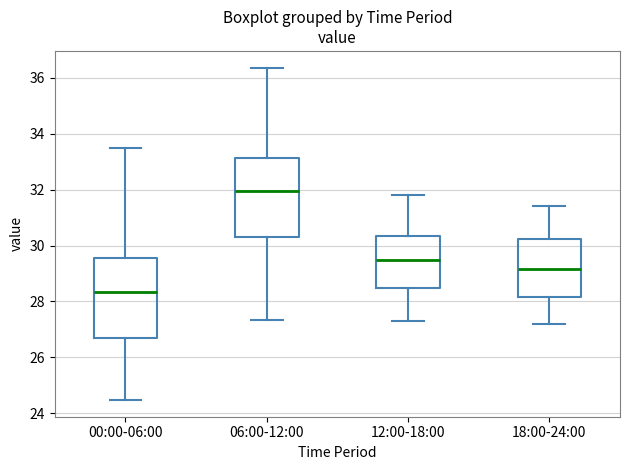

Reading left to right, transcribe this box plot: for each box, give where its median line is, the range the box spans, and where its two whiskers end, as read against the y-axis. The values are not printed on the chart, so give them approximately, as read against the axis.

00:00-06:00: median 28.4, box 26.8 to 29.6, whiskers 24.4 to 33.6
06:00-12:00: median 32.0, box 30.4 to 33.2, whiskers 27.4 to 36.4
12:00-18:00: median 29.6, box 28.4 to 30.4, whiskers 27.4 to 31.8
18:00-24:00: median 29.2, box 28.2 to 30.2, whiskers 27.2 to 31.4